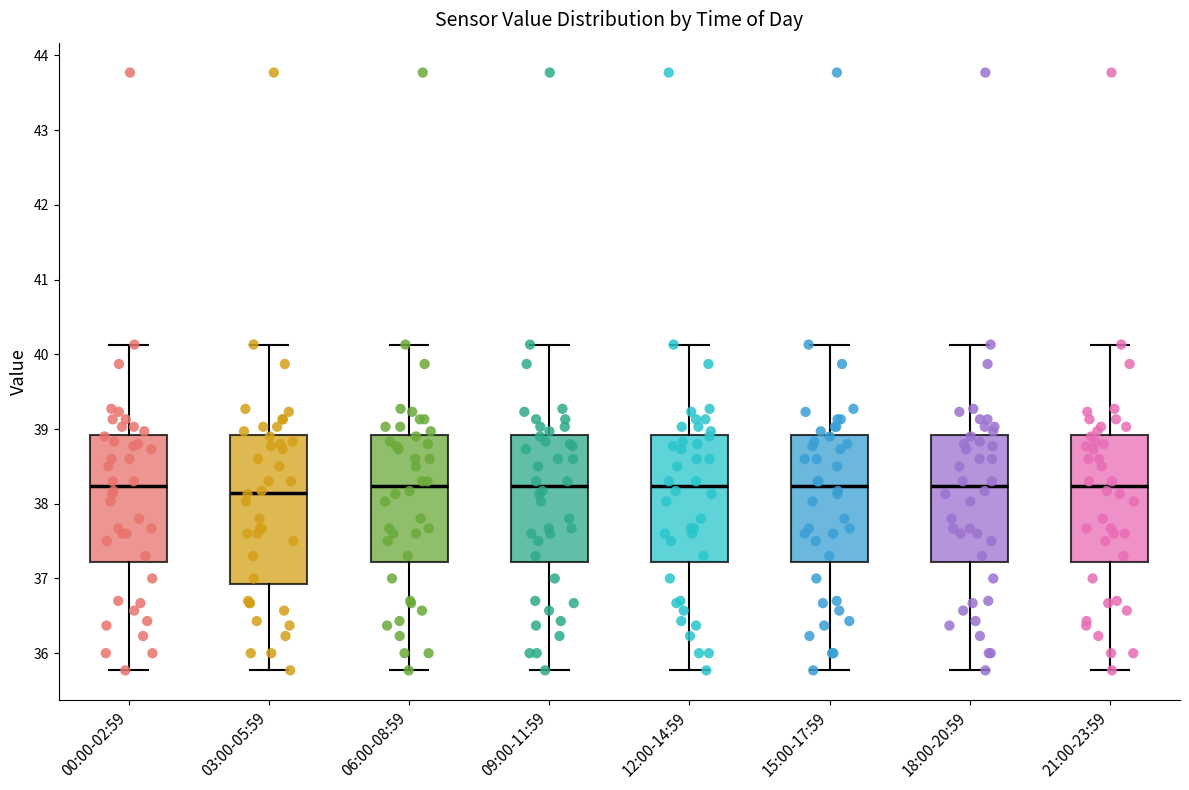

Reading left to right, read every box against the y-axis: the position of its median line, the range the box covers, and the ends of its whiskers. The values are not printed on the chart, so give them approximately, as read against the axis.

00:00-02:59: median 38.2, box 37.2 to 38.9, whiskers 35.8 to 40.1
03:00-05:59: median 38.2, box 36.9 to 38.9, whiskers 35.8 to 40.1
06:00-08:59: median 38.2, box 37.2 to 38.9, whiskers 35.8 to 40.1
09:00-11:59: median 38.2, box 37.2 to 38.9, whiskers 35.8 to 40.1
12:00-14:59: median 38.2, box 37.2 to 38.9, whiskers 35.8 to 40.1
15:00-17:59: median 38.2, box 37.2 to 38.9, whiskers 35.8 to 40.1
18:00-20:59: median 38.2, box 37.2 to 38.9, whiskers 35.8 to 40.1
21:00-23:59: median 38.2, box 37.2 to 38.9, whiskers 35.8 to 40.1